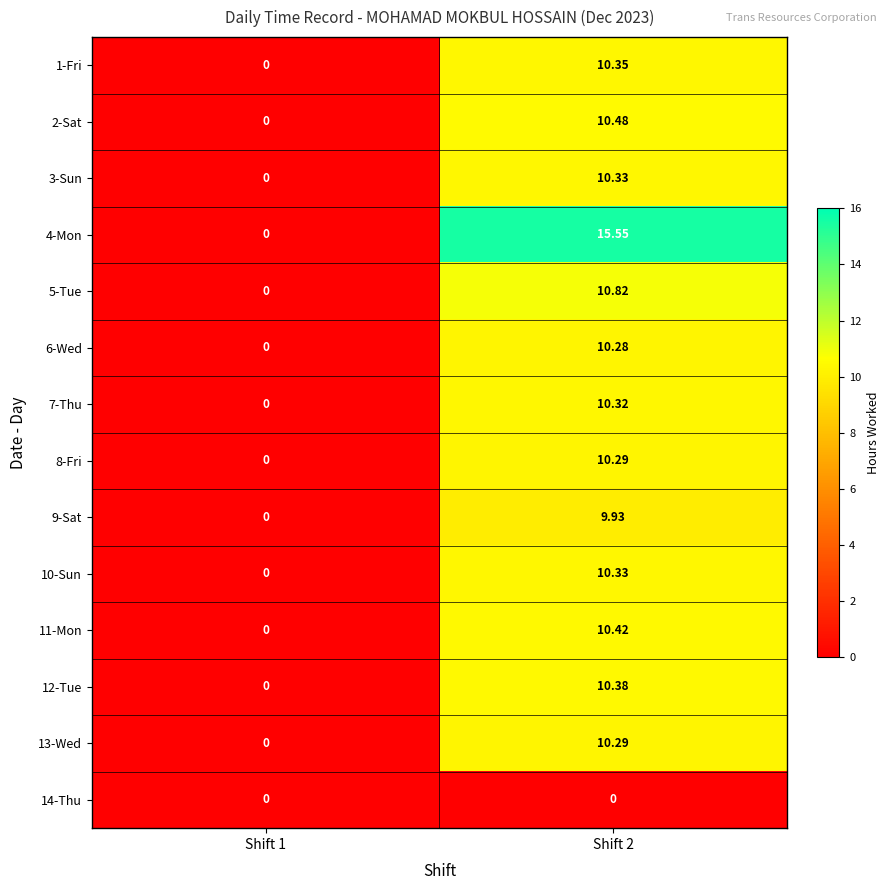

Is the value of 13-Wed at Shift 2 greater than the value of 14-Thu at Shift 2?

Yes